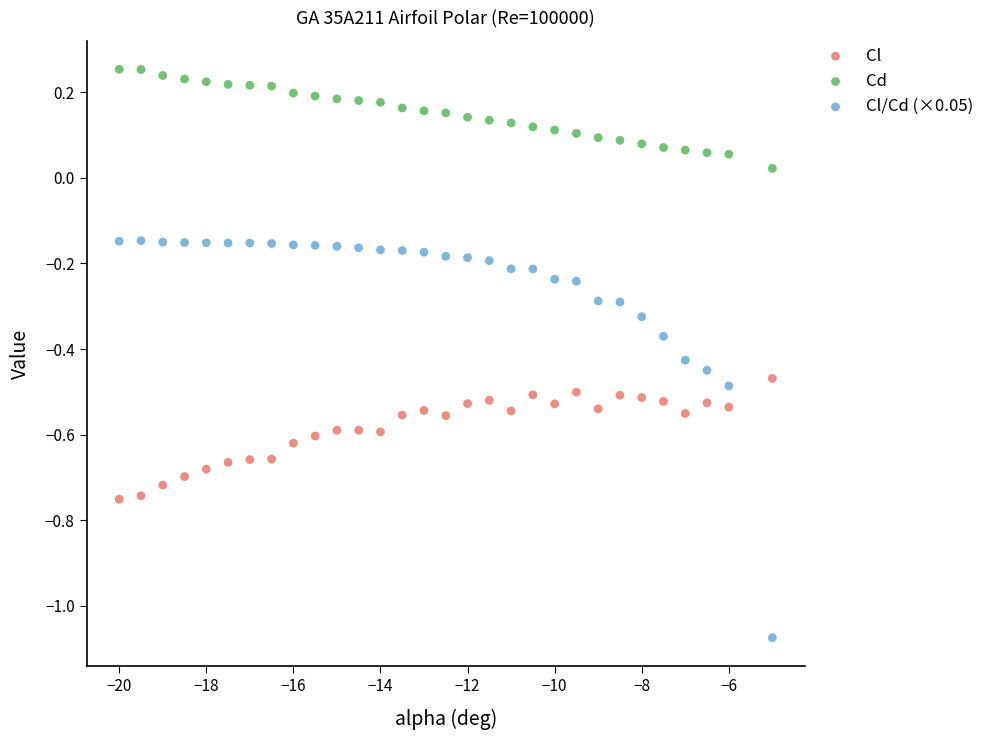

Which series contains the highest Y value?

Cd